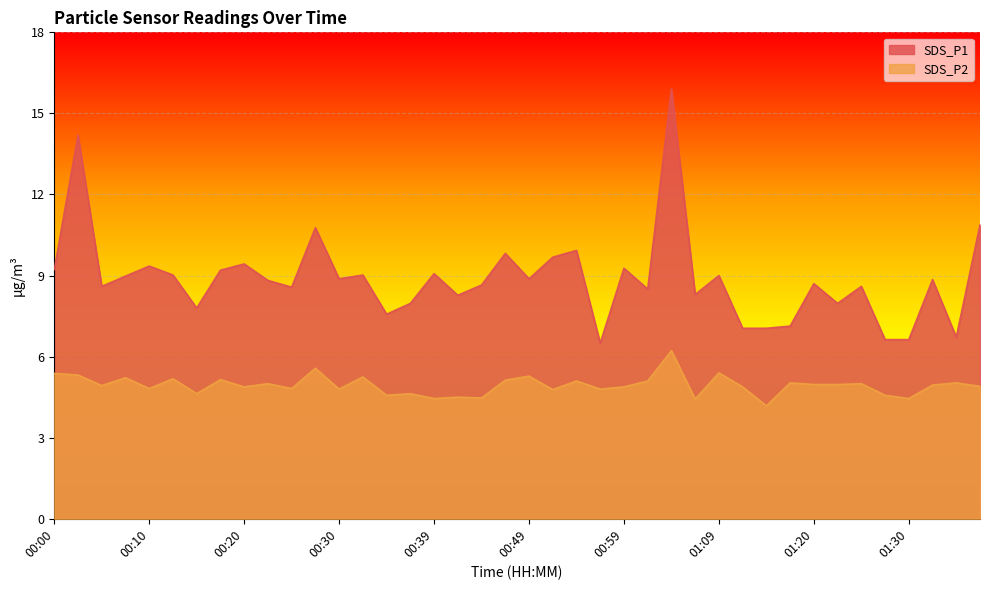

Rank the series at 01:32 from lowest to highest value.

SDS_P2, SDS_P1